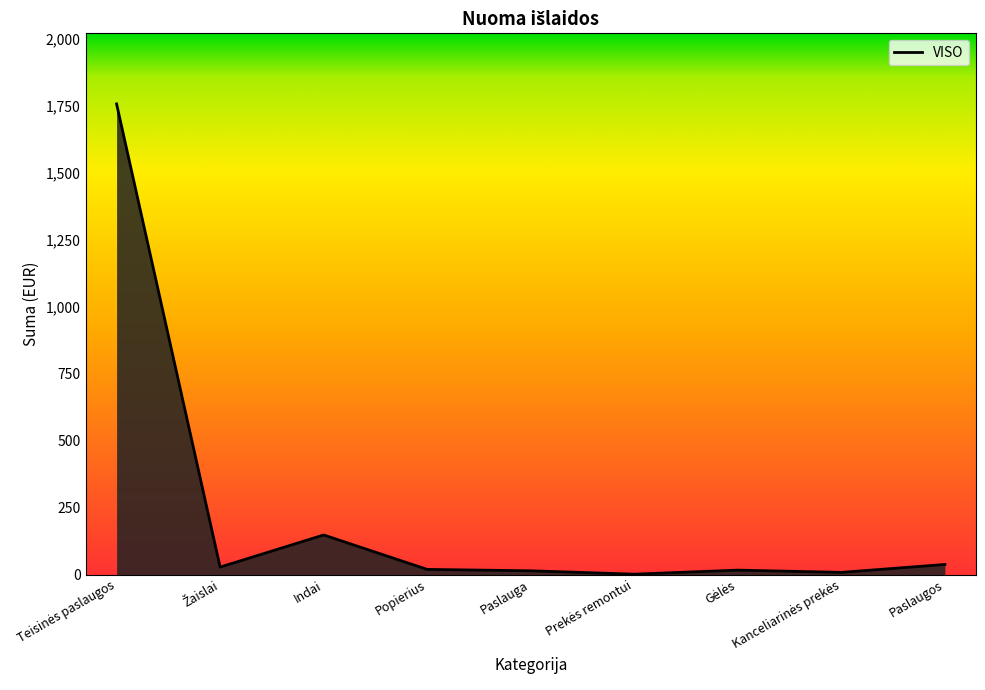

Where is the data nearest to the value 879?

Indai